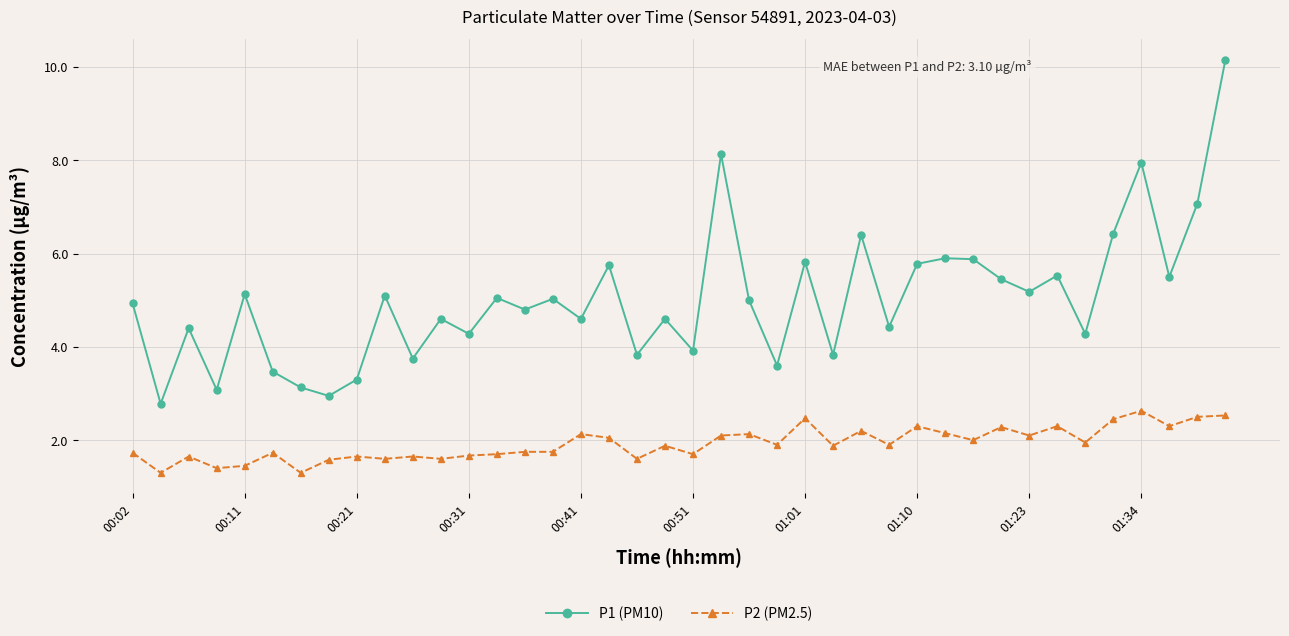

Does the chart have visible grid lines?

Yes